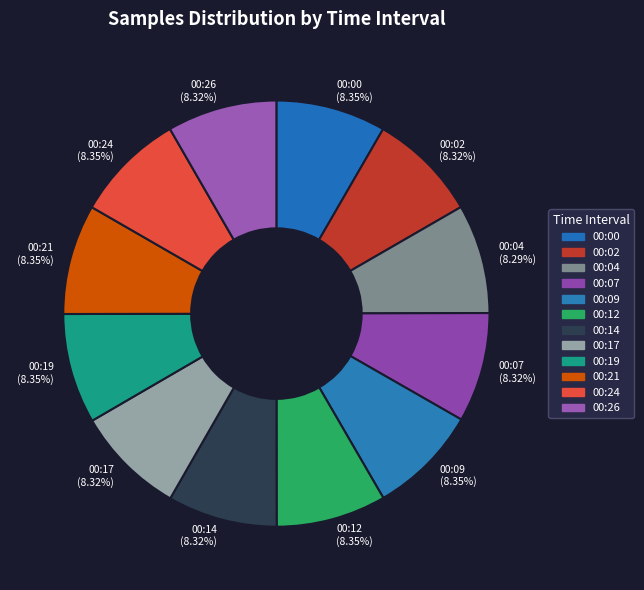

Approximately how many times larger is the value at 00:09 (8.35%) compared to 00:21 (8.35%)?

1.0